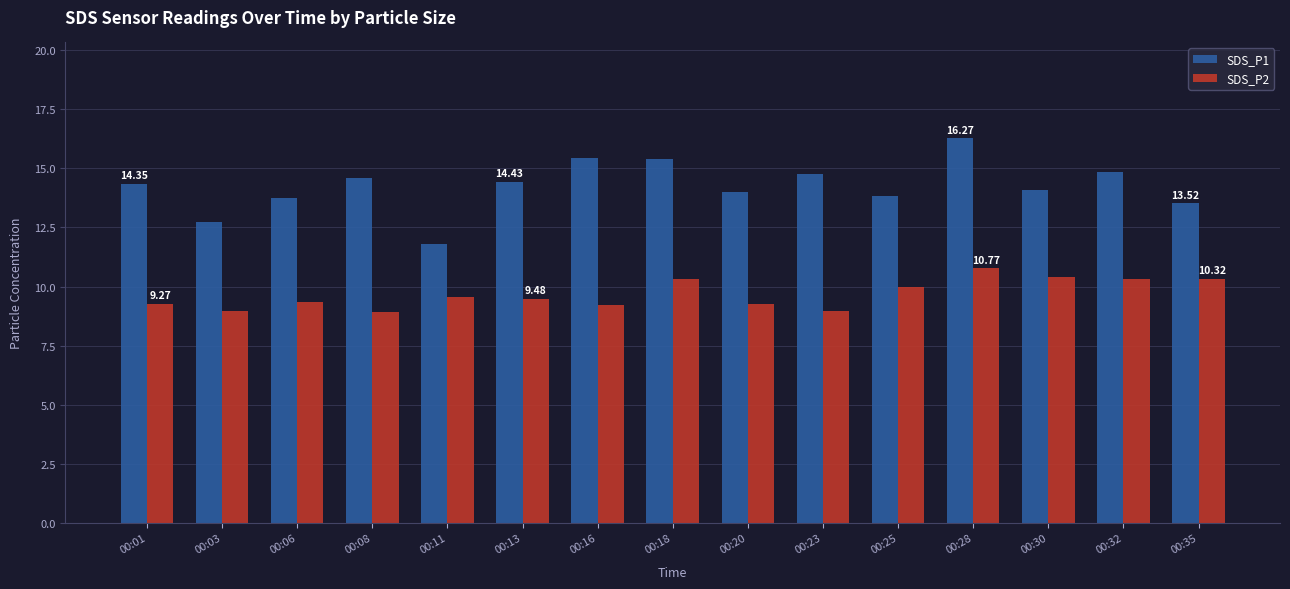

What is the sum of the SDS_P2 values at 00:20 and 00:28?

20.0